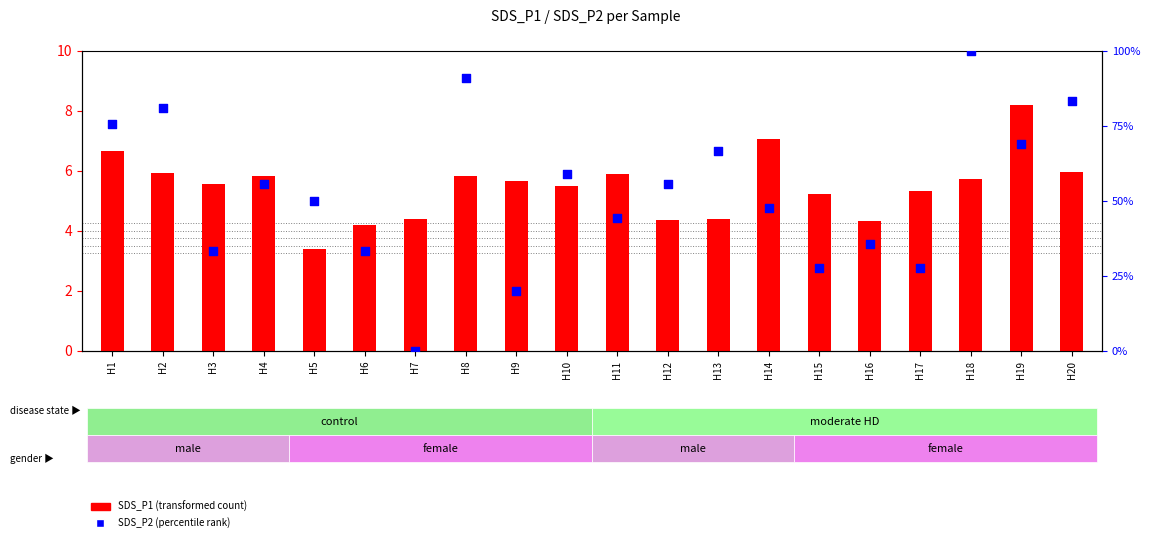

At how many categories does at least one series exceed 85?

2